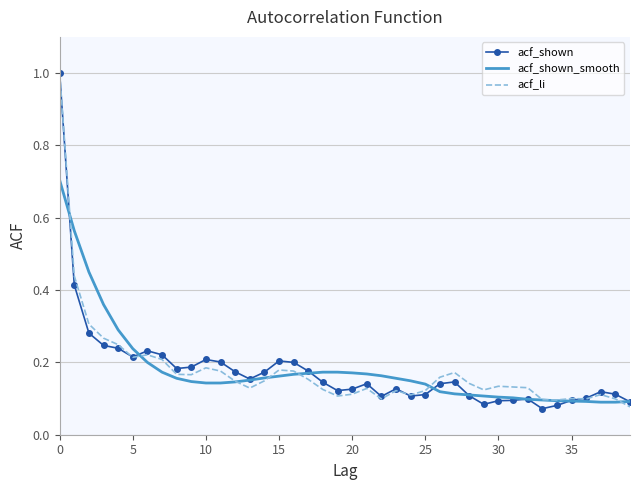

What is the maximum value for acf_shown_smooth?

0.7